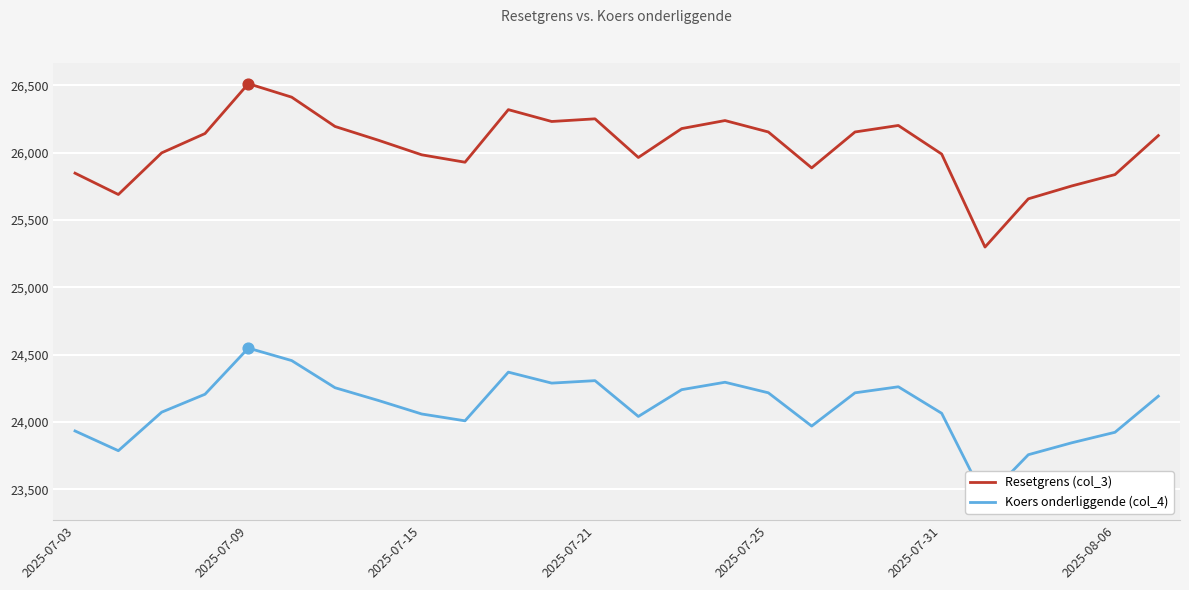

At which label does Resetgrens (col_3) reach its peak?

2025-07-09